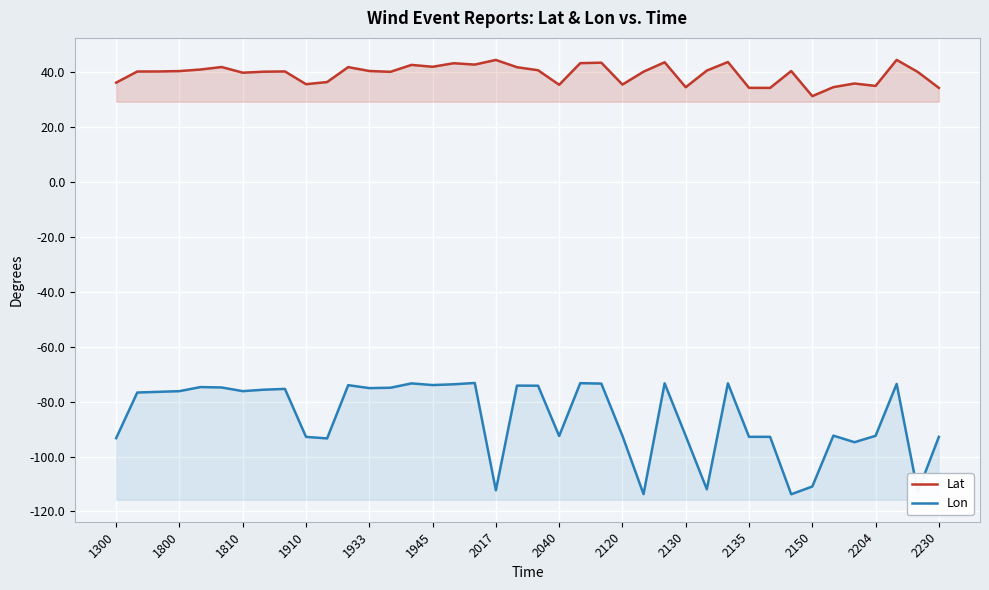

True or false: Lon has a value of -92.8 at 2230.

True